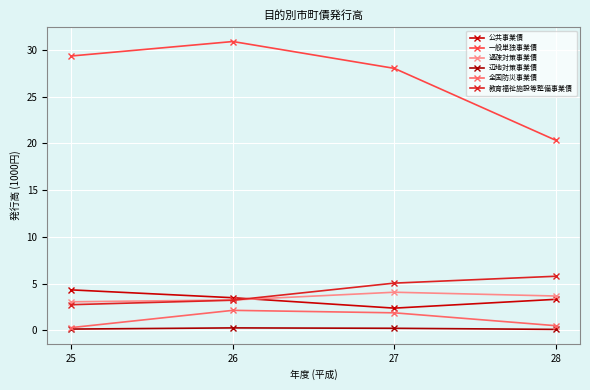

The 全国防災事業債 series shows 2.1 at 26. True or false?

True